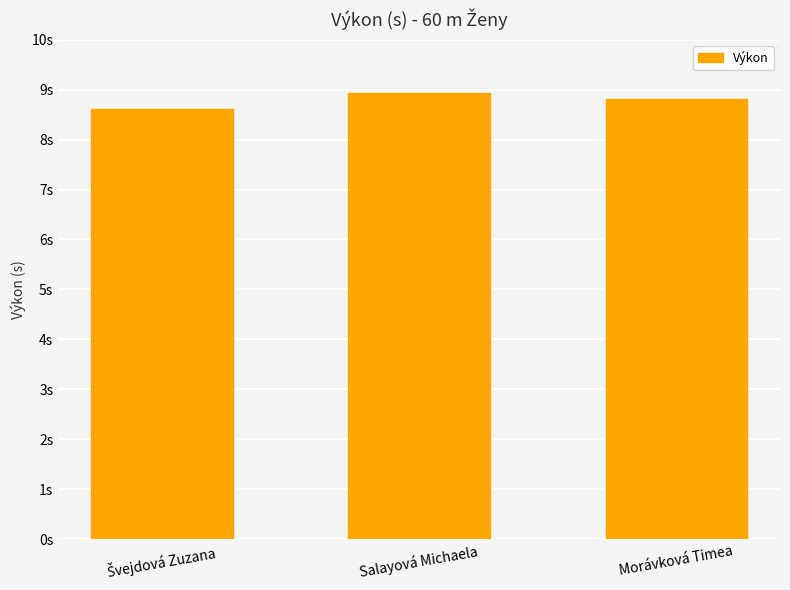

Does the chart contain any negative values?

No